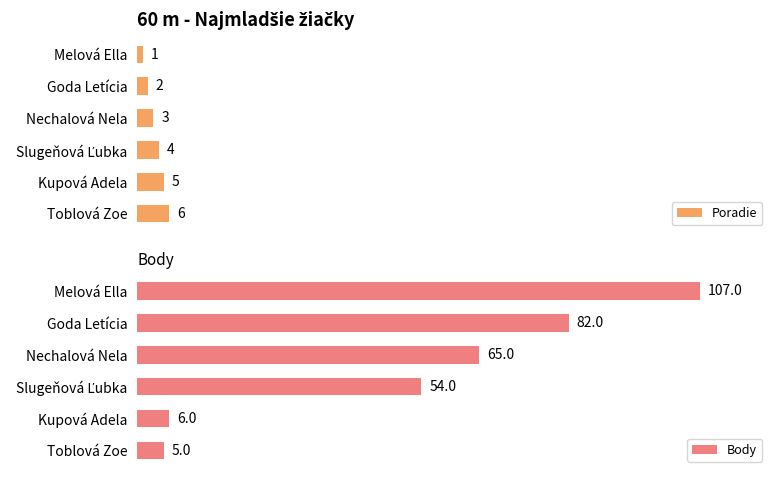

What are all the series names shown in the legend?

Poradie, Body